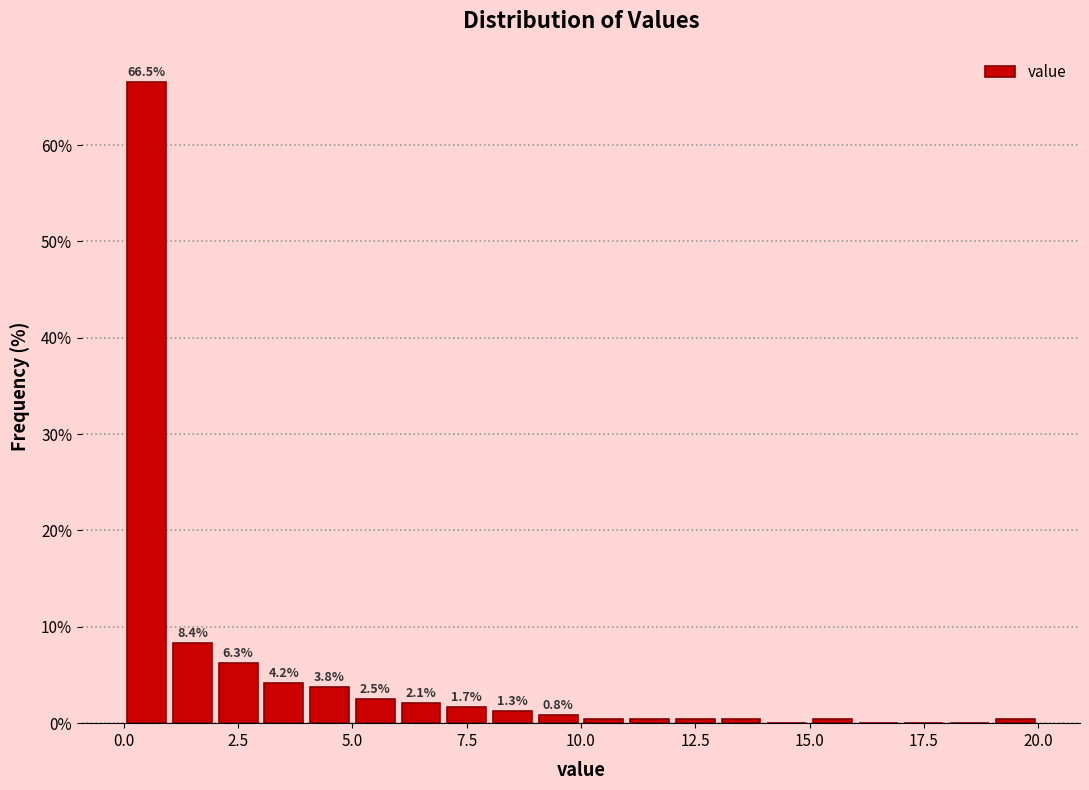

Read against the x-axis, roughly where is the centre of the tallest bar?

0.5